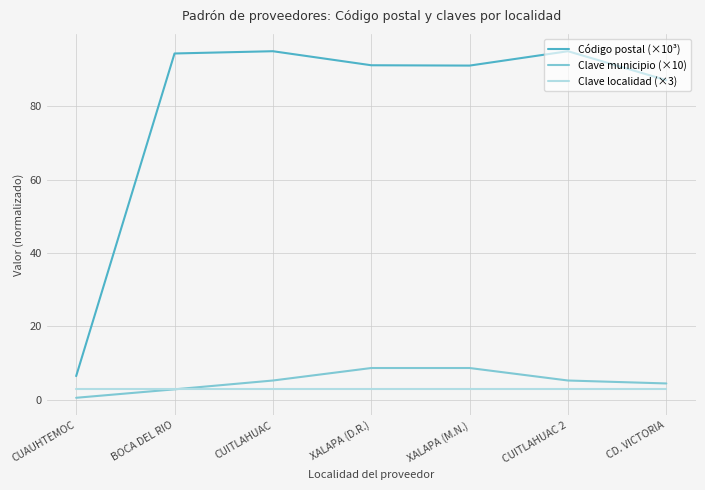

At which label is Código postal (×10³) closest to 50?

CD. VICTORIA